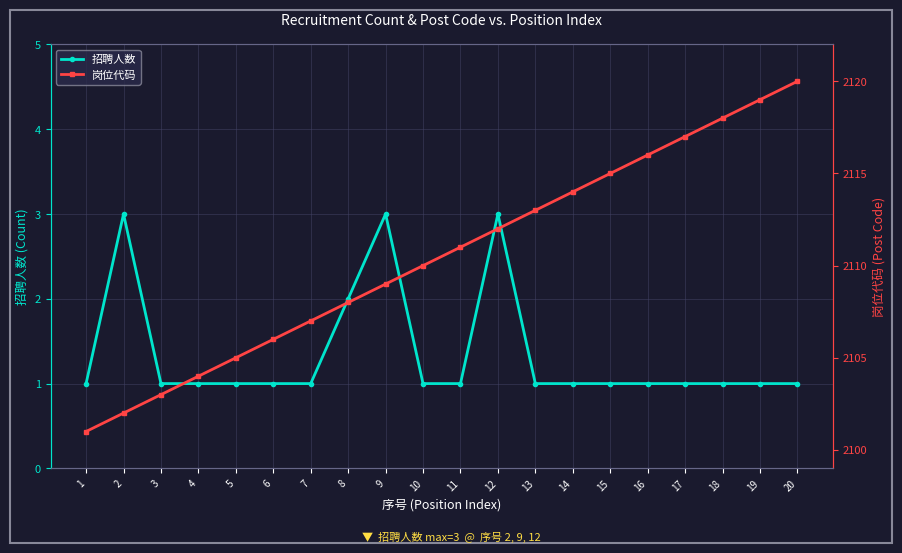

Which series has the largest range (max minus min)?

岗位代码